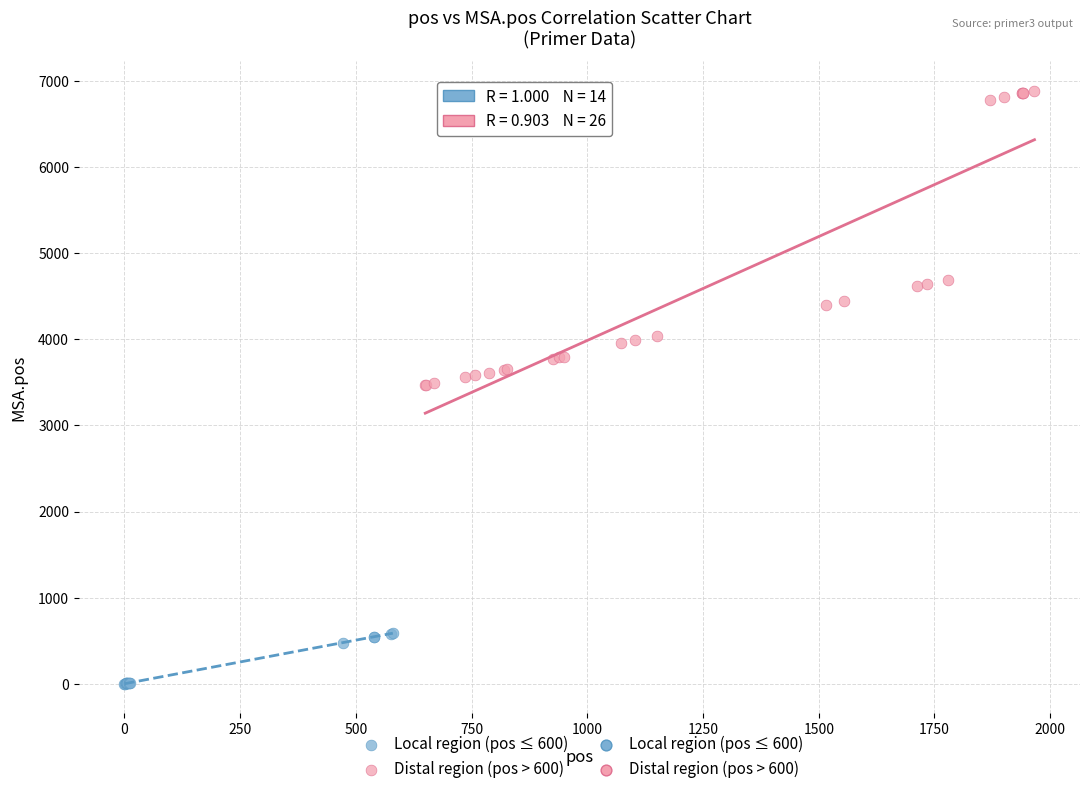

Which series reaches the minimum Y coordinate?

Local region (pos ≤ 600)